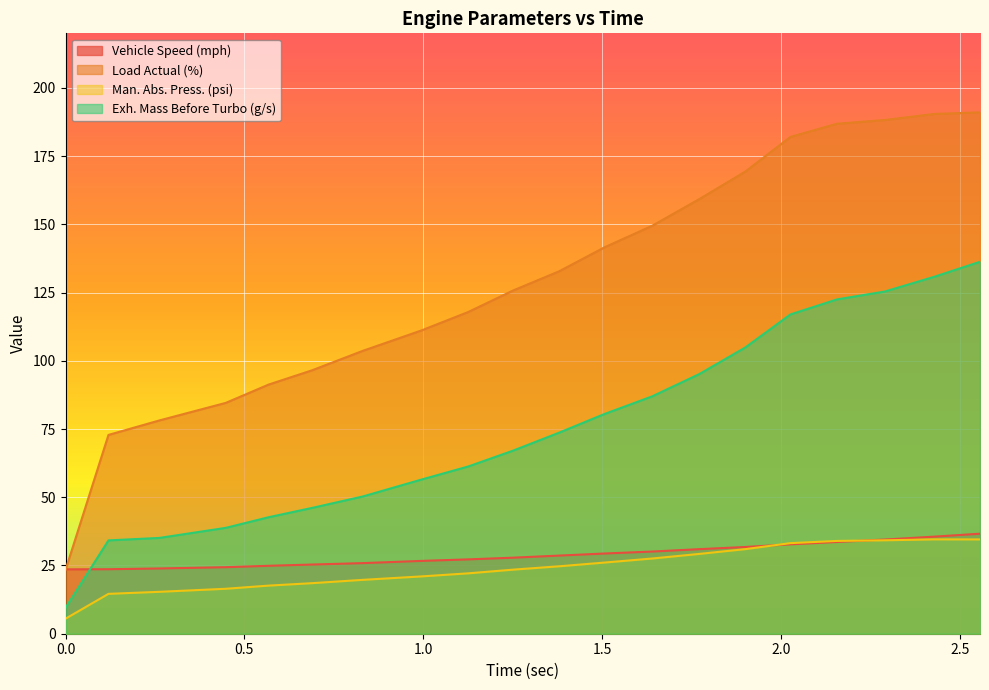

Which series has the largest range (max minus min)?

Load Actual (%)